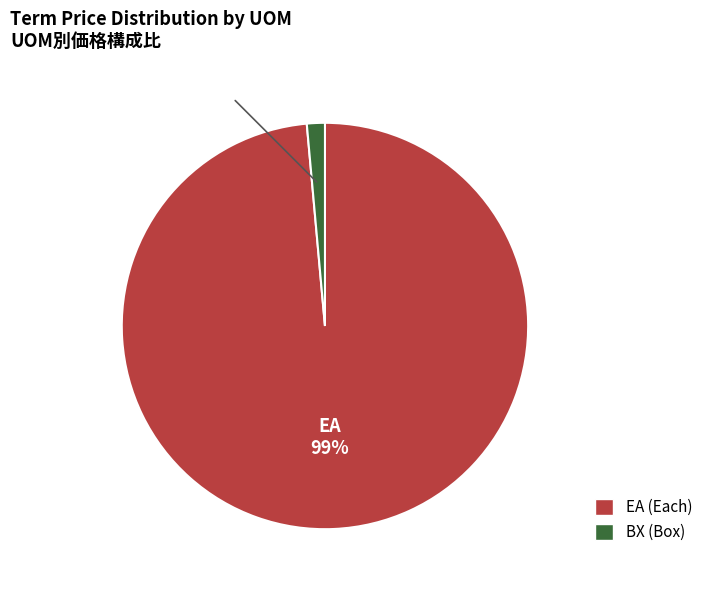

Which slice is the largest?

EA